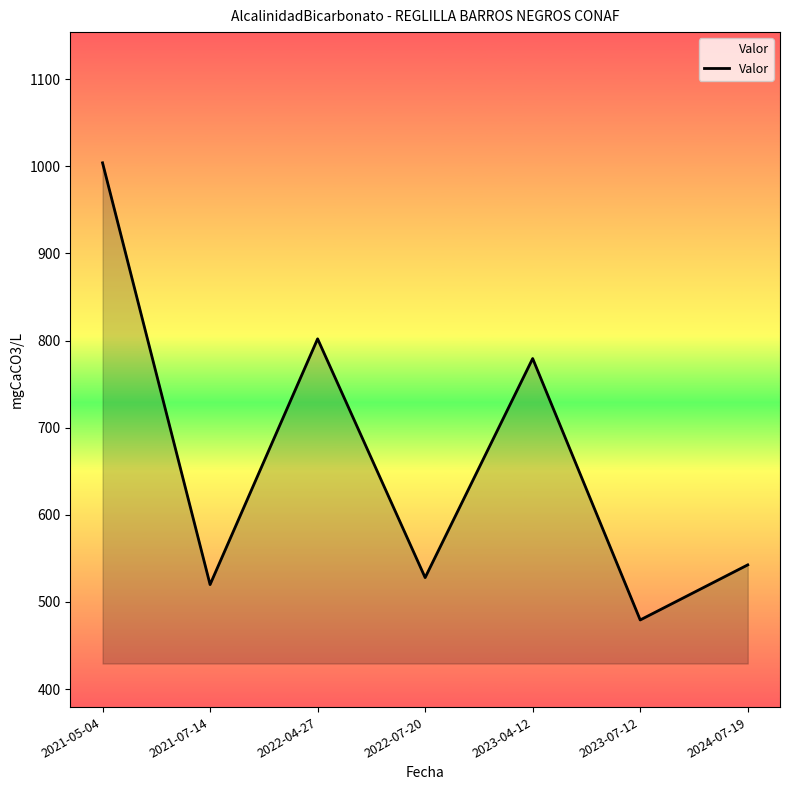

What is the change in value from 2021-07-14 to 2022-04-27?

+282.0